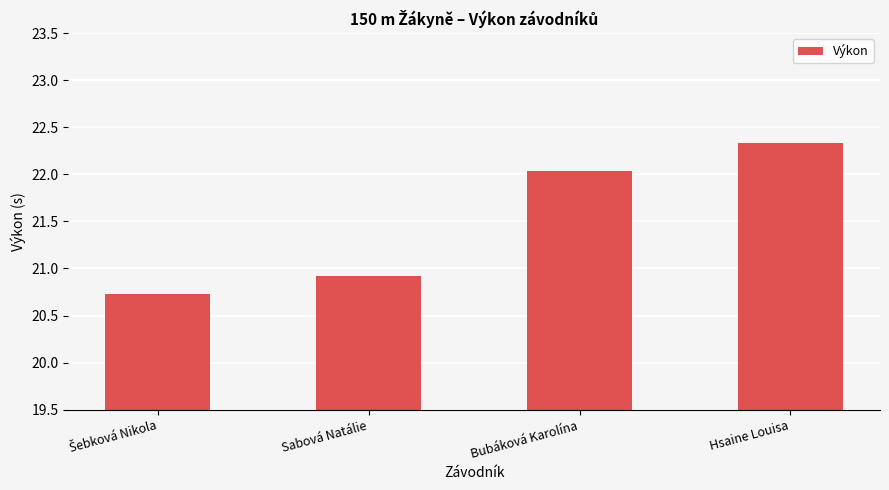

The value at Sabová Natálie is 20.9. True or false?

True